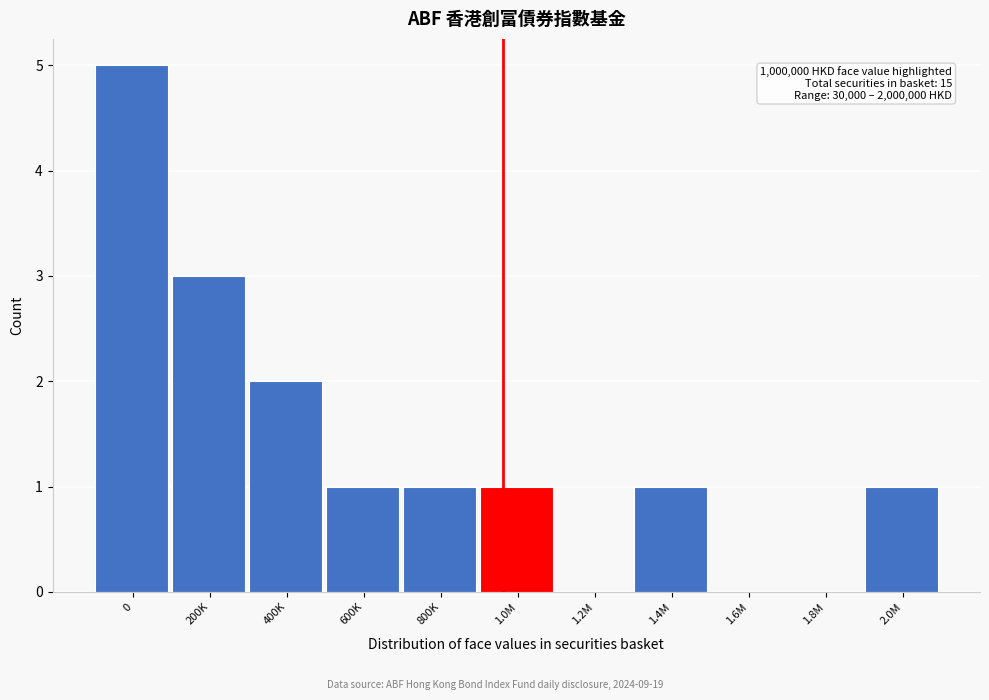

Reading left to right, transcribe all the data shown in this chart.

0=5	200K=3	400K=2	600K=1	800K=1	1.0M=1	1.2M=0	1.4M=1	1.6M=0	1.8M=0	2.0M=1